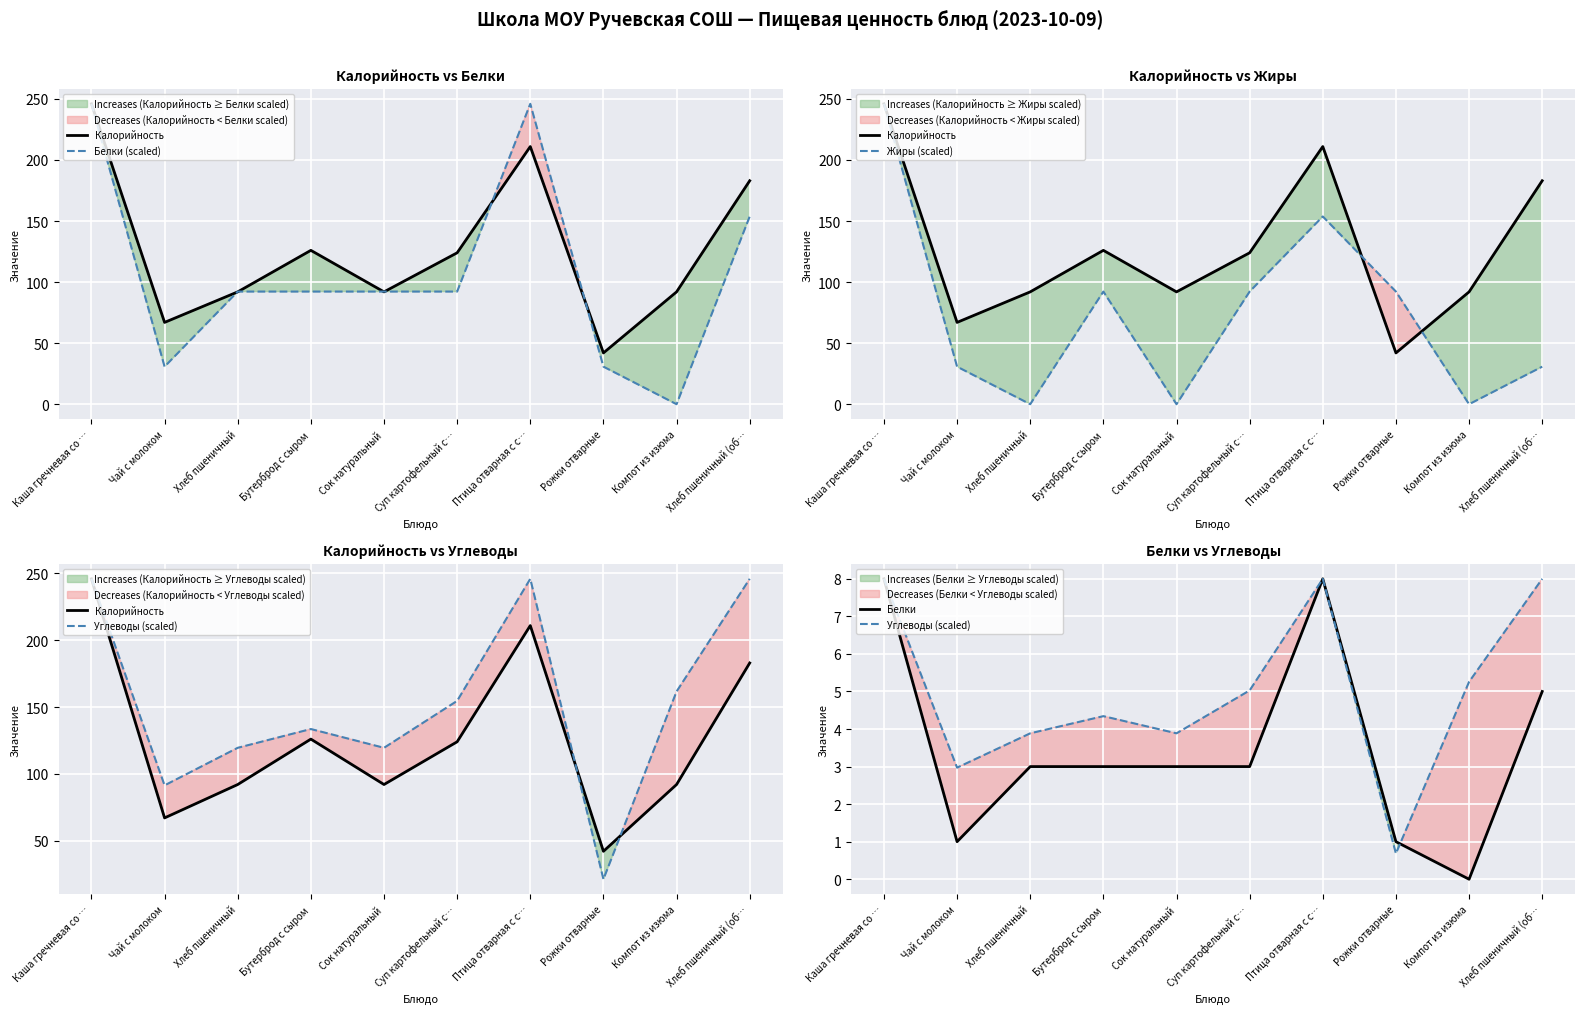

Is the value of Калорийность at Суп картофельный с… greater than the value of Белки (scaled) at Хлеб пшеничный (об…?

No